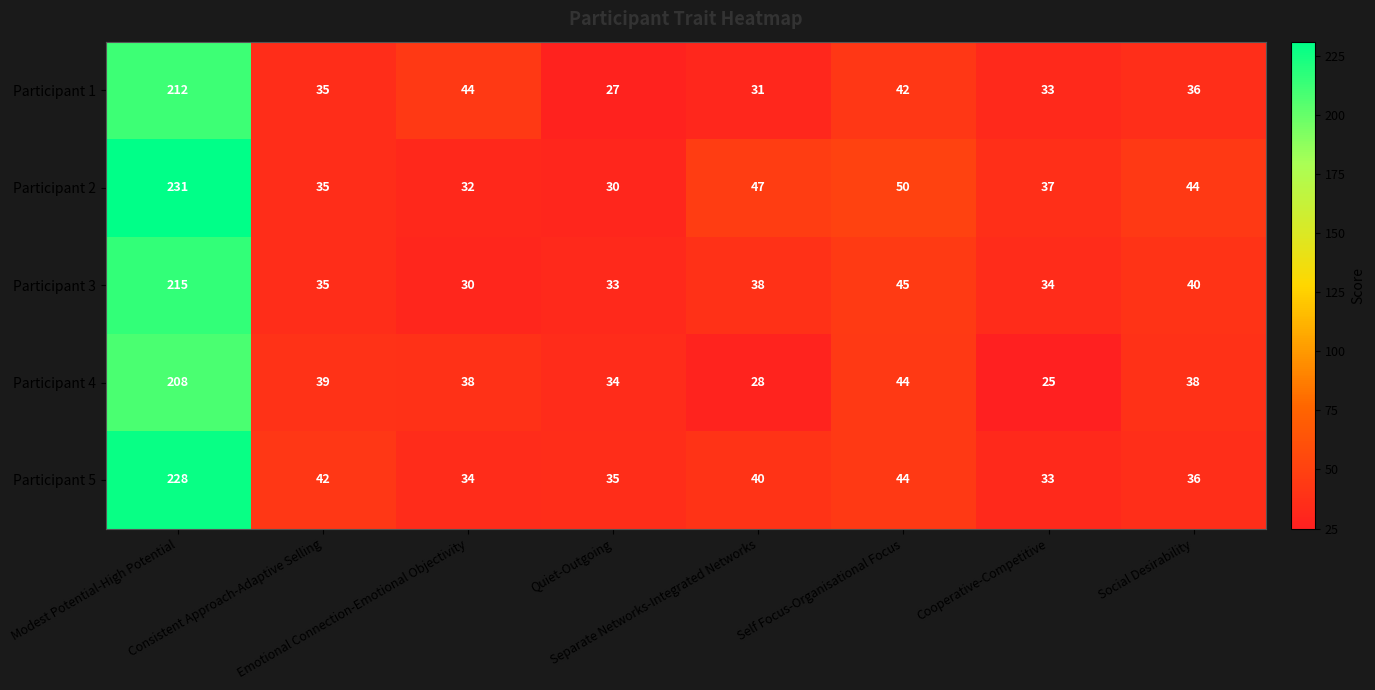

What is the highest value of the Participant 2 series?

231